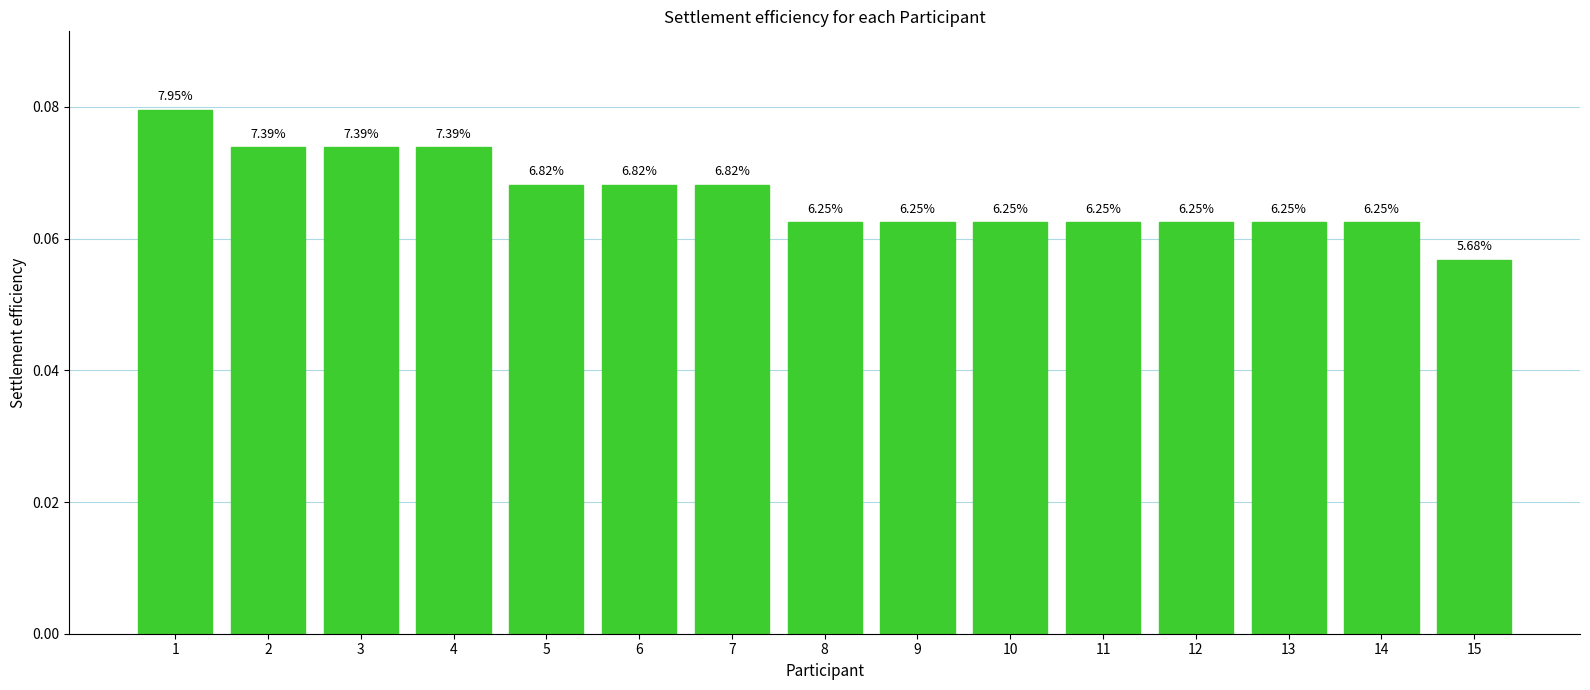

The value at 10 is 0.1. True or false?

True